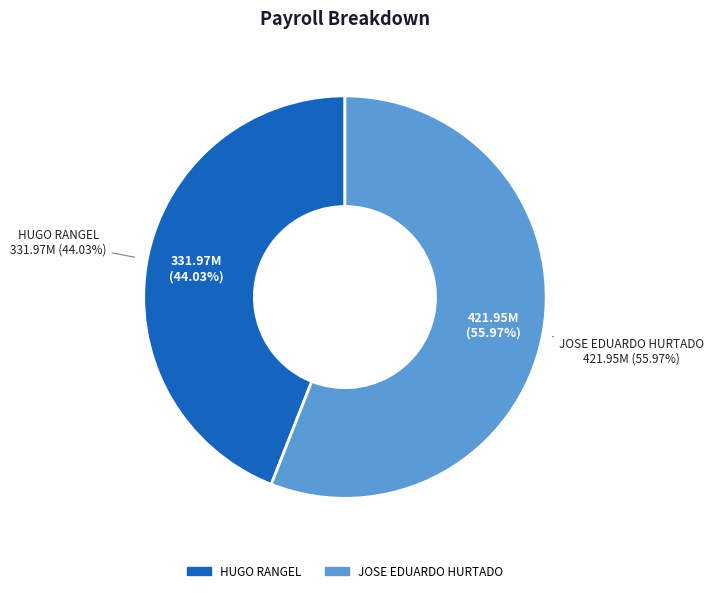

Combined, do JOSE EDUARDO HURTADO and HUGO RANGEL account for over 50%?

Yes